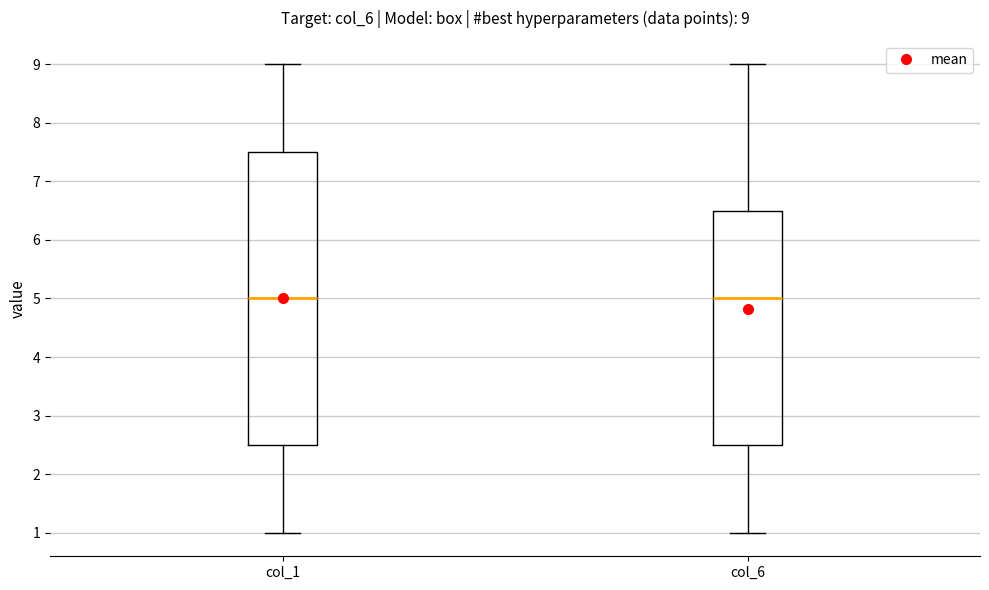

Comparing the boxes themselves (not the whiskers), which one is the tallest?

col_1